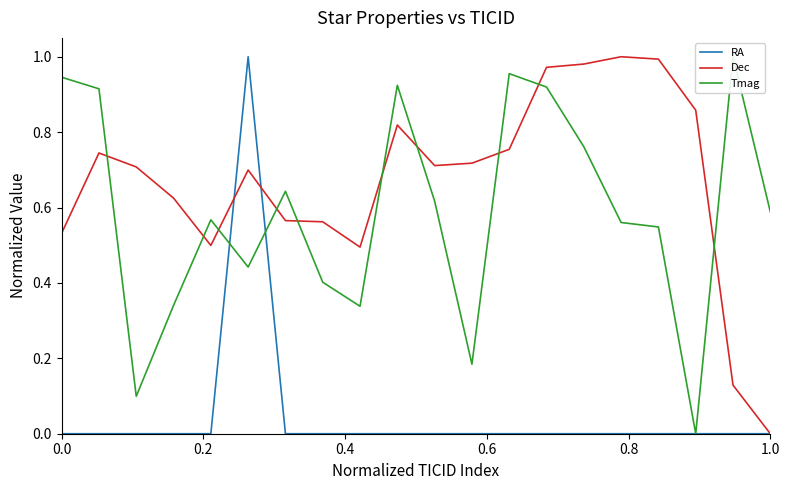

What are all the series names shown in the legend?

RA, Dec, Tmag